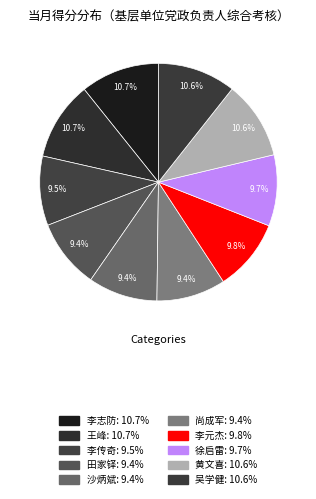

What is the smallest slice in the pie chart?

尚成军